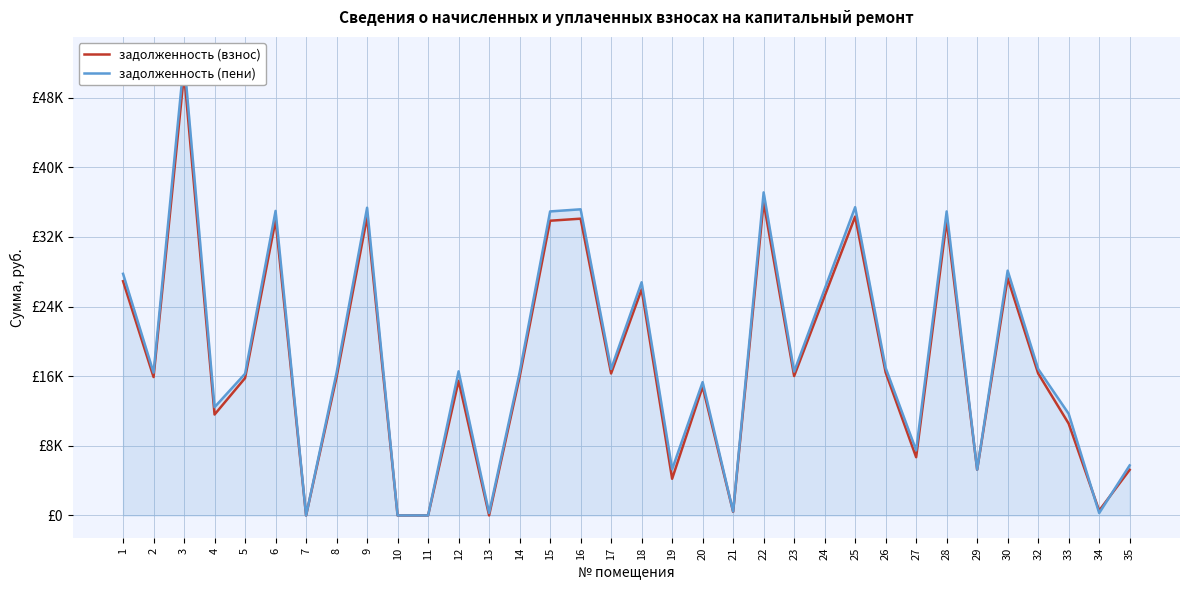

Where is задолженность (пени) nearest to the value 26185?

24